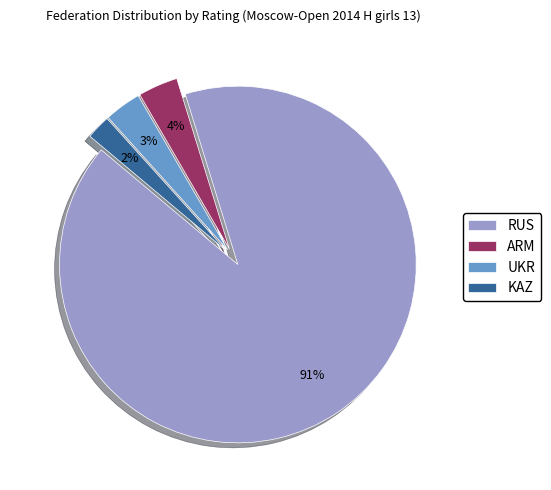

Count the number of slices in the pie.

4